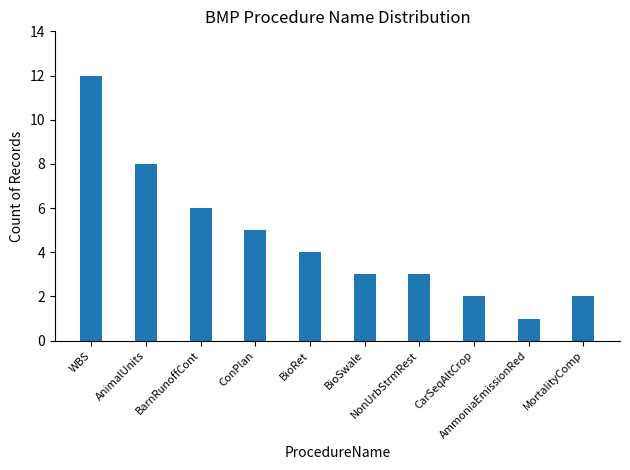

Where is the data nearest to the value 6?

BarnRunoffCont